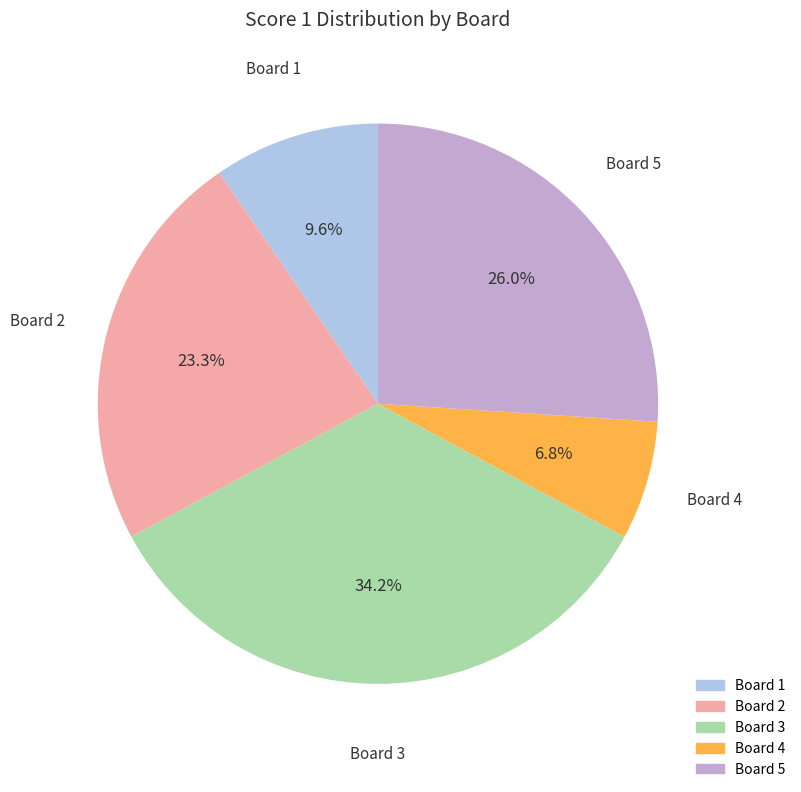

To the nearest percent, what percentage of the pie is Board 2?

23%